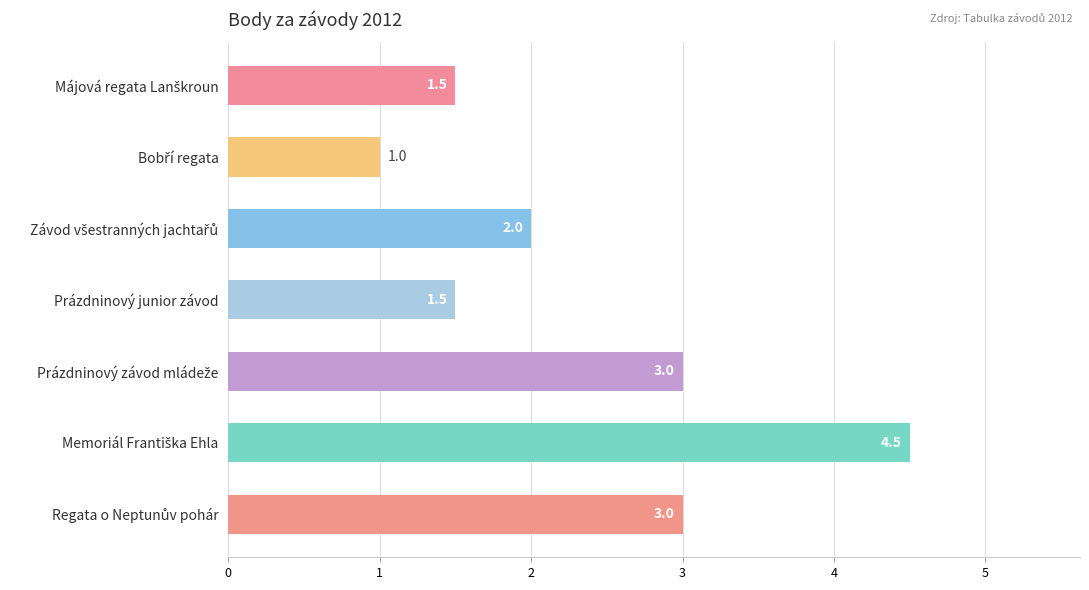

Count the values in the range 1 to 3.

6